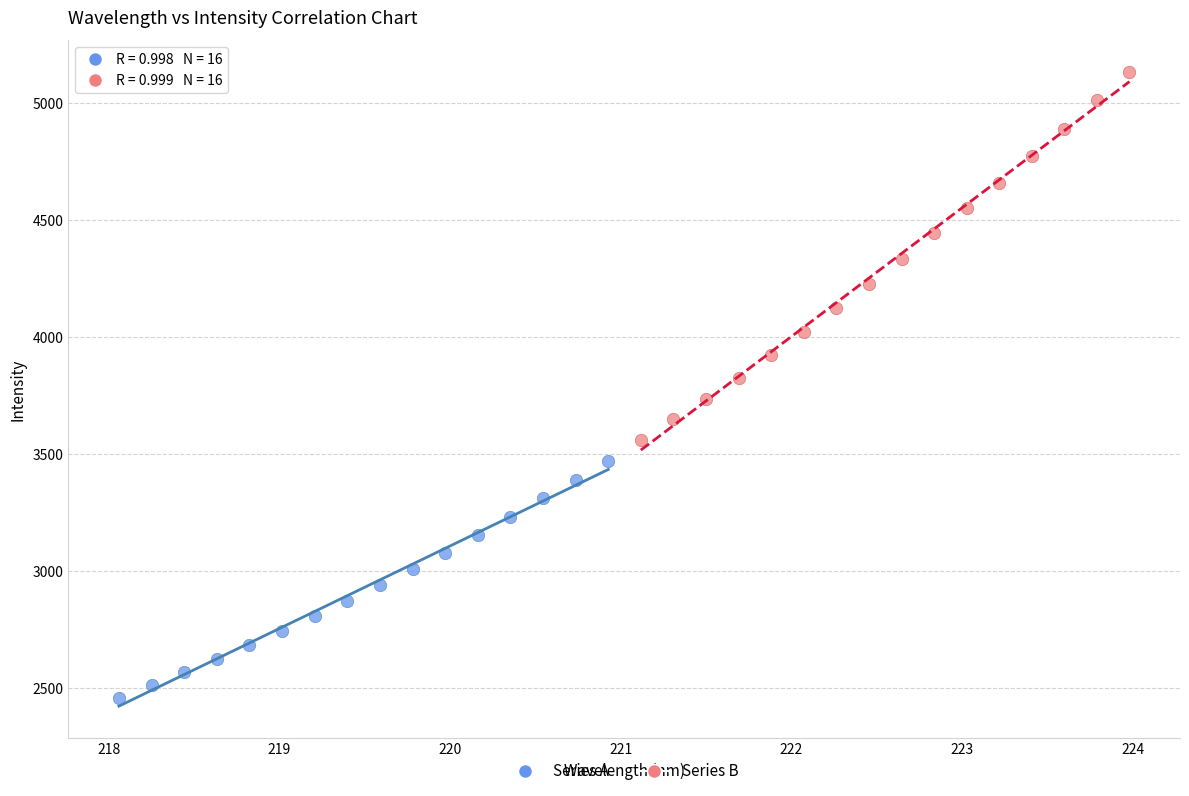

Which series contains the lowest Y value?

Series A